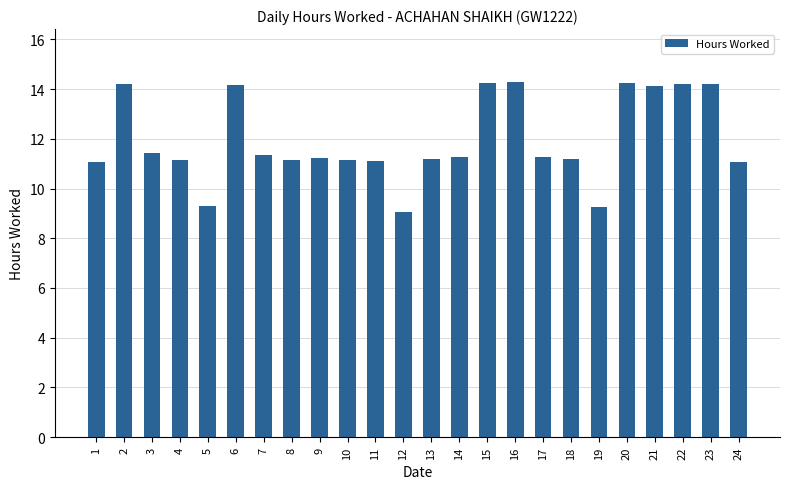

Which category has the lowest value across all series?

12